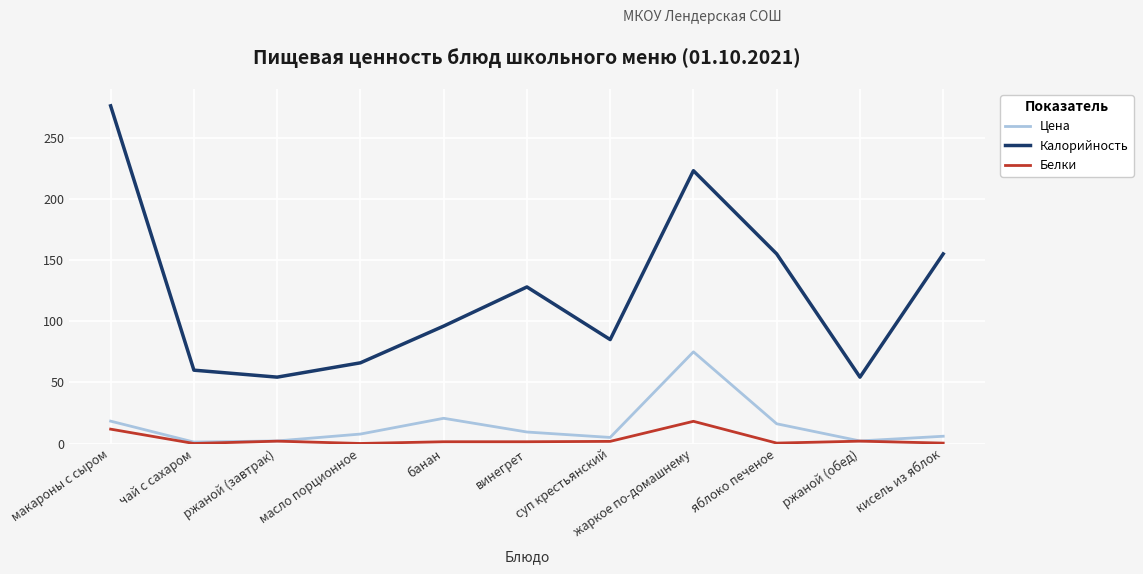

What position from the left is жаркое по-домашнему?

8